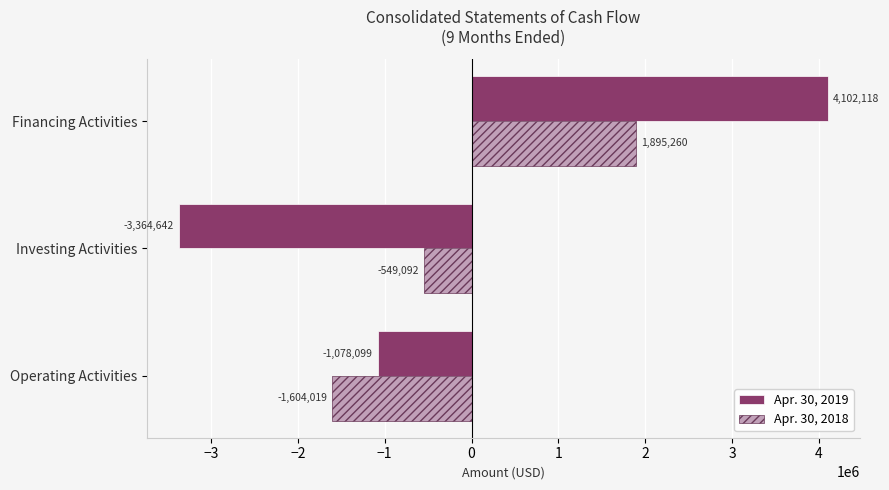

How many values in the Apr. 30, 2019 series are below -1078099?

1